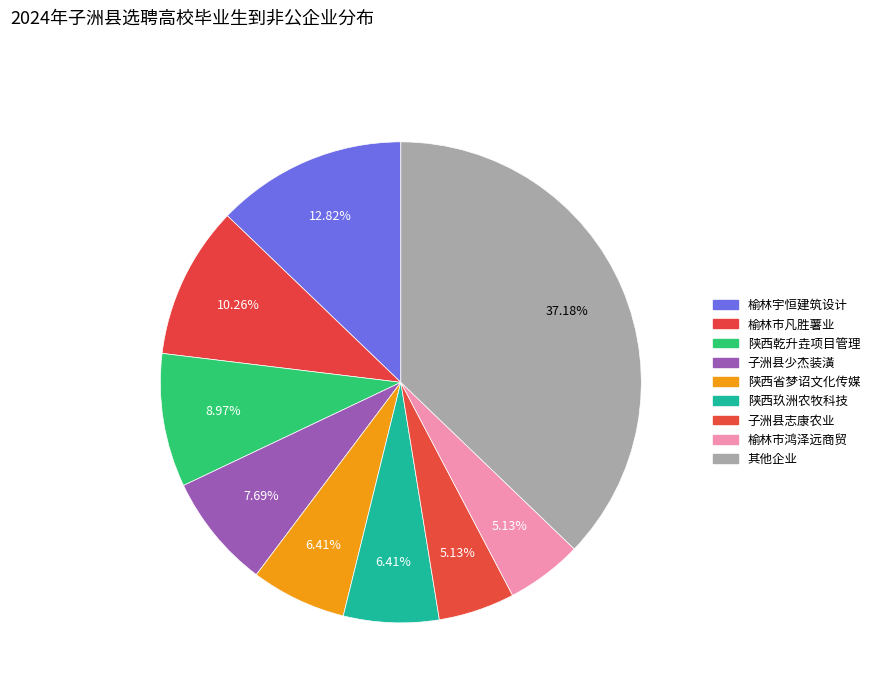

Count the number of slices in the pie.

9